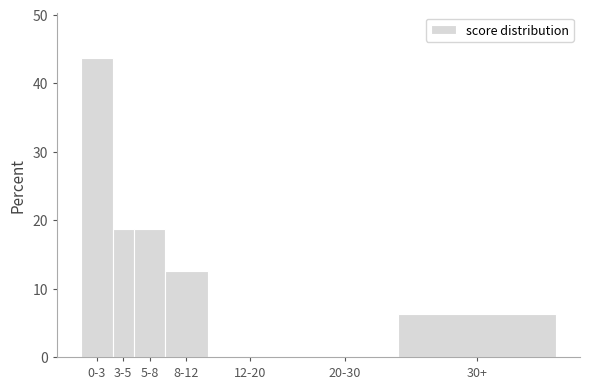

Approximately how many times larger is the value at 5-8 compared to 8-12?

1.5